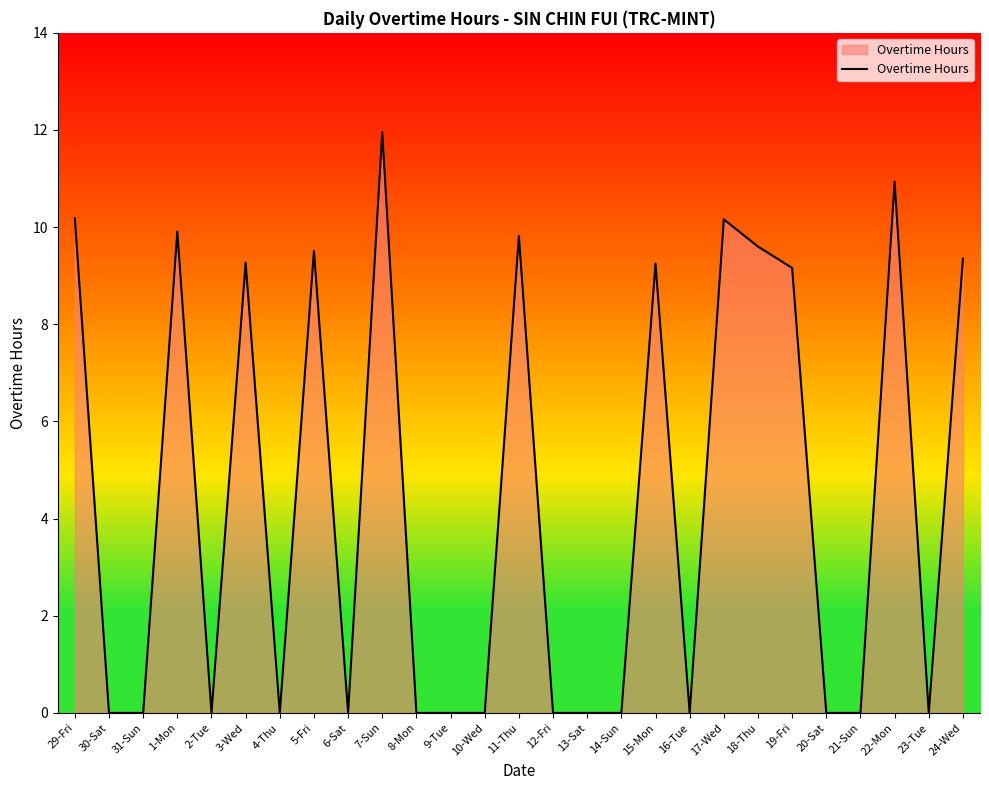

The chart shows a value of 7.4 at 9-Tue. True or false?

False